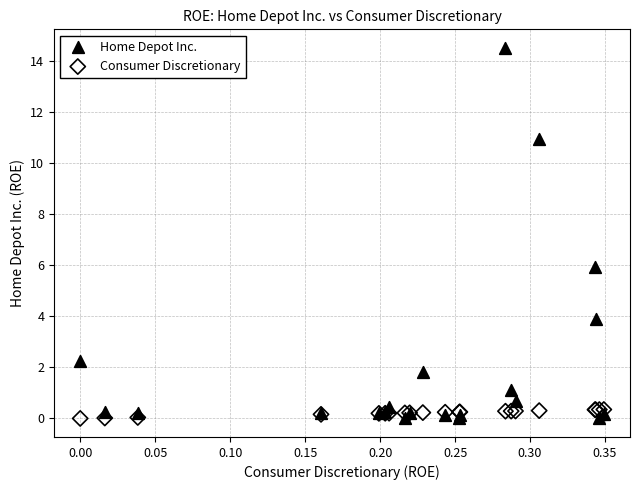

Which series has the largest Y range (max minus min)?

Home Depot Inc.